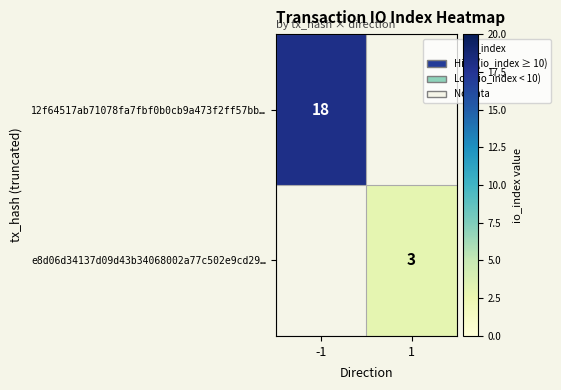

Which label corresponds to the smallest value in the chart?

1